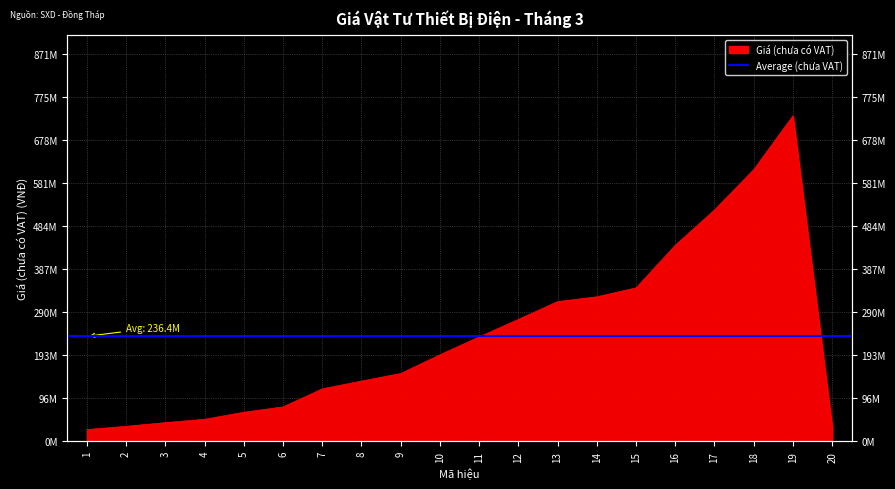

How many lines are shown in the chart?

1